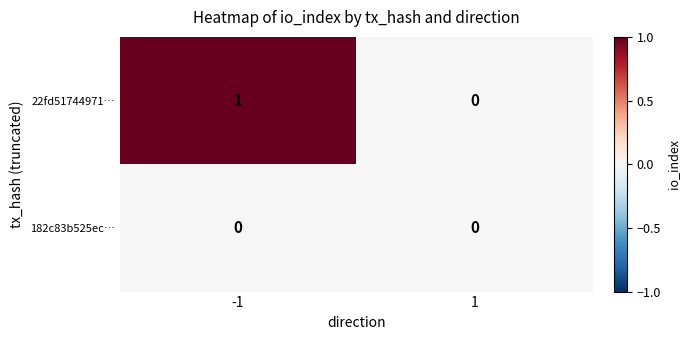

Which series has the widest spread of values?

22fd51744971…